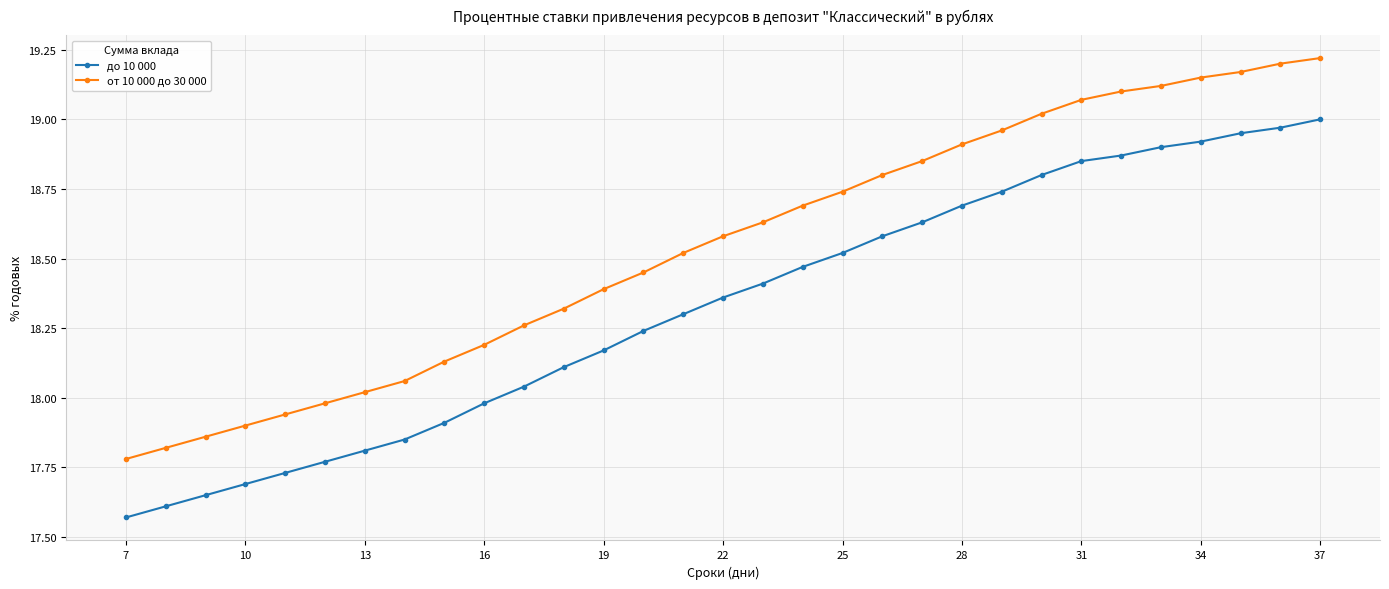

How many series are shown in this chart?

2